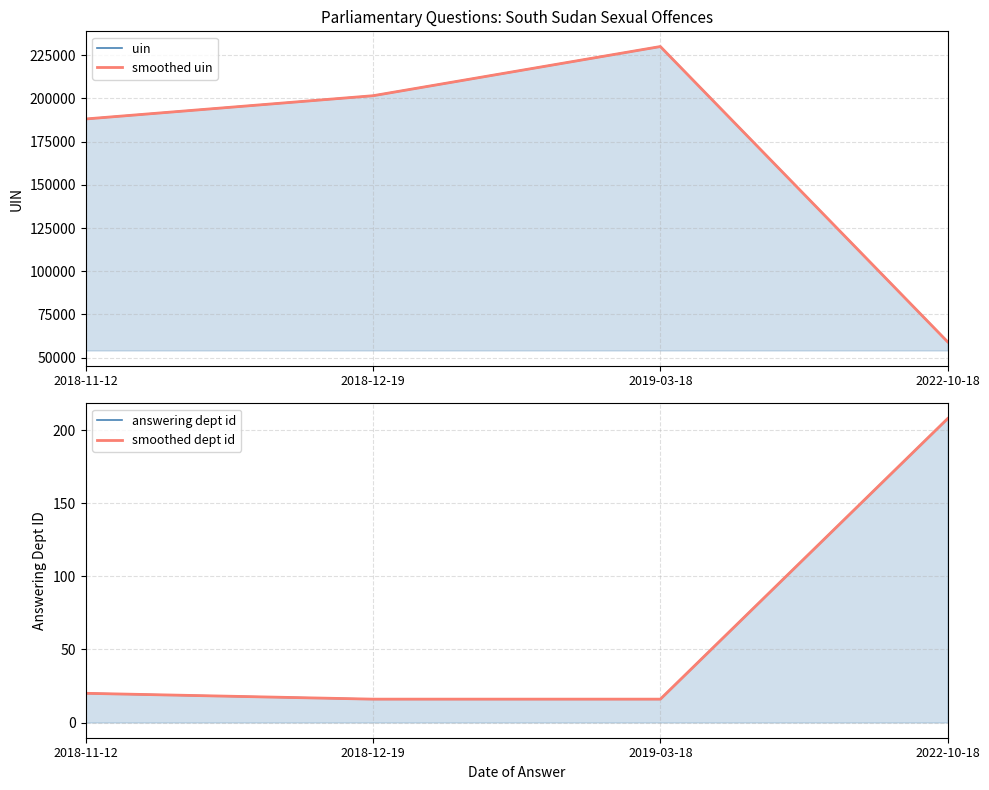

What is the maximum value for smoothed uin?

230071